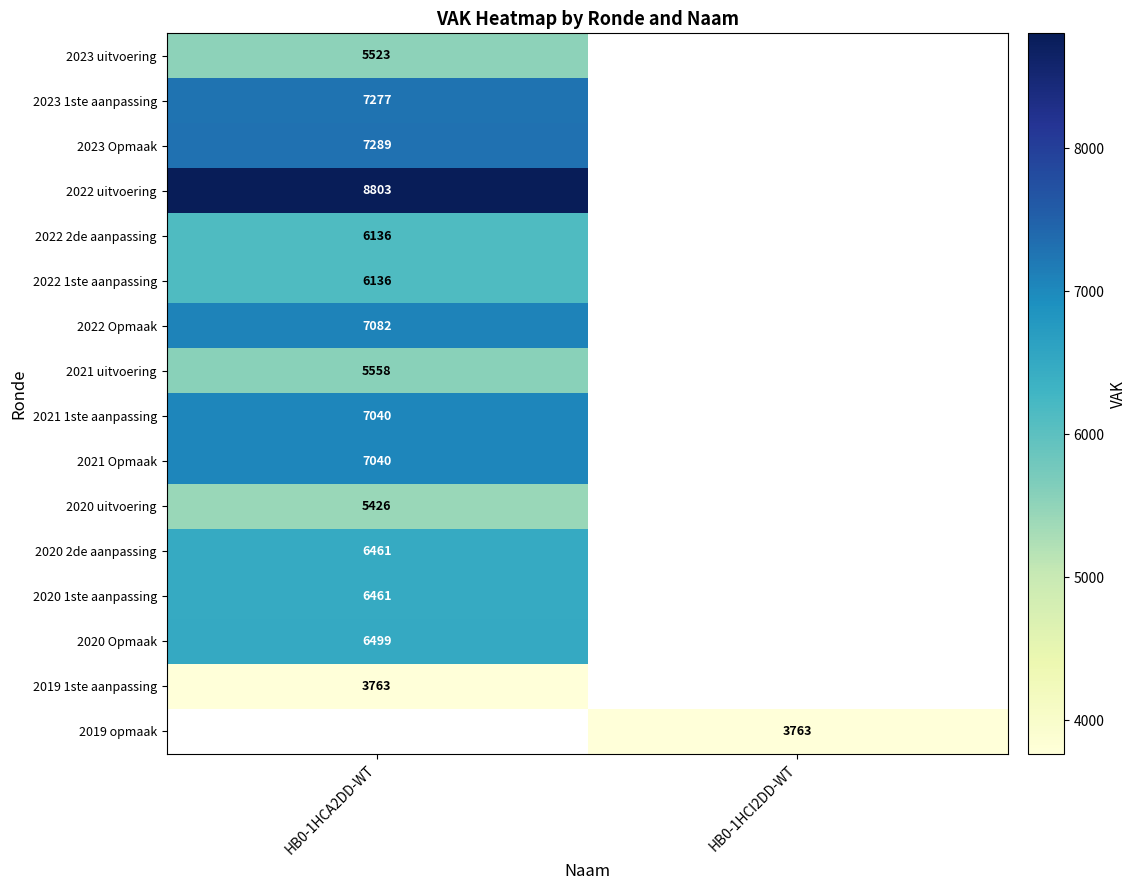

What is the smallest value displayed?

3763.0